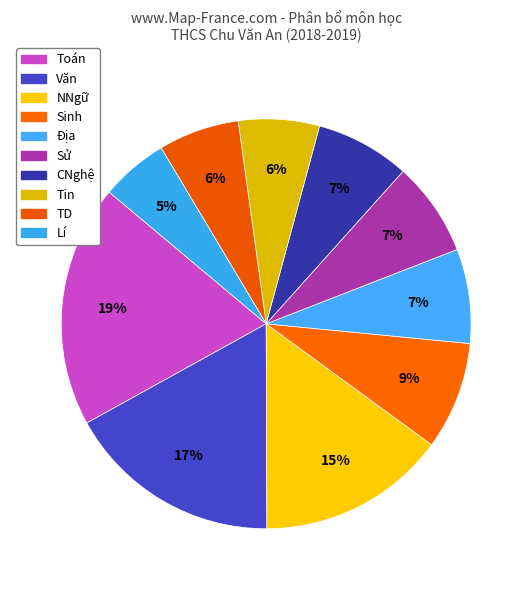

Count the number of slices in the pie.

10